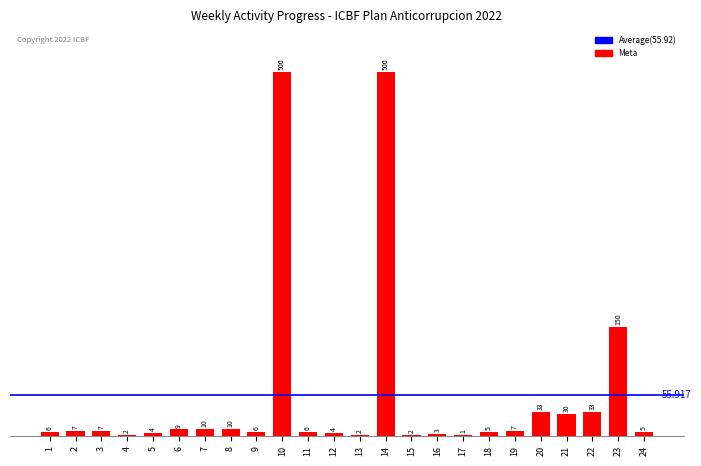

What is the minimum value shown in the chart?

1